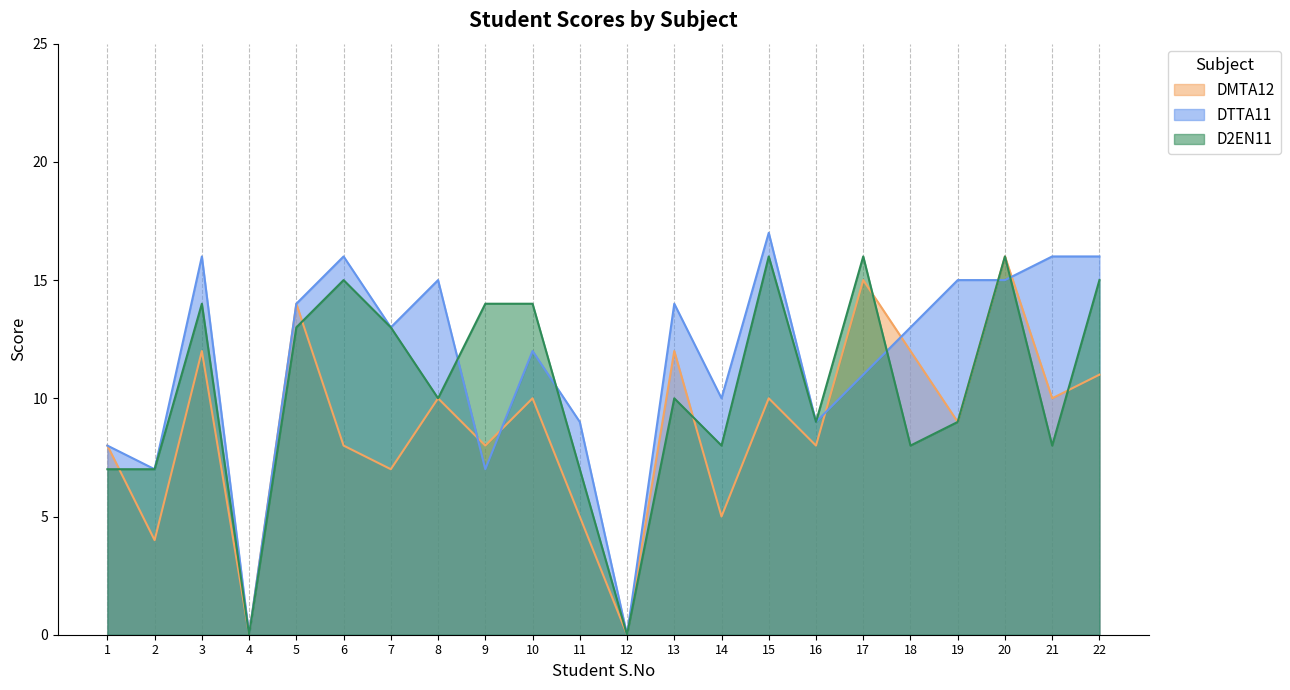

What is the sum of the D2EN11 values at 6 and 16?

24